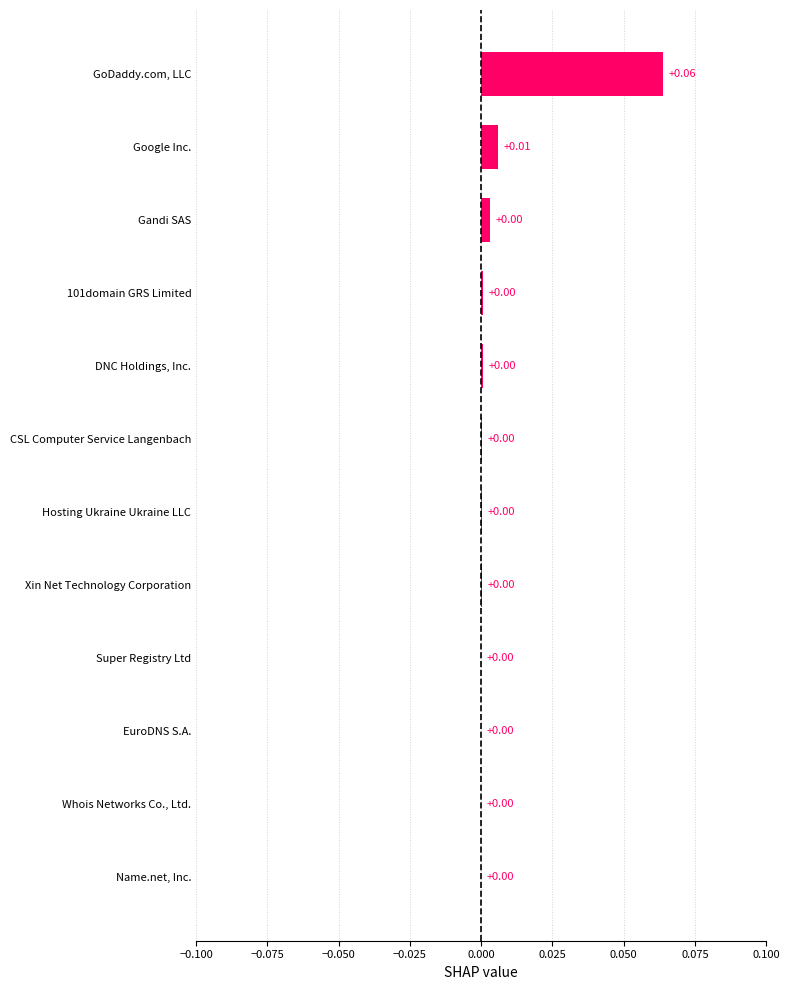

Between GoDaddy.com, LLC and Super Registry Ltd, which is larger?

GoDaddy.com, LLC